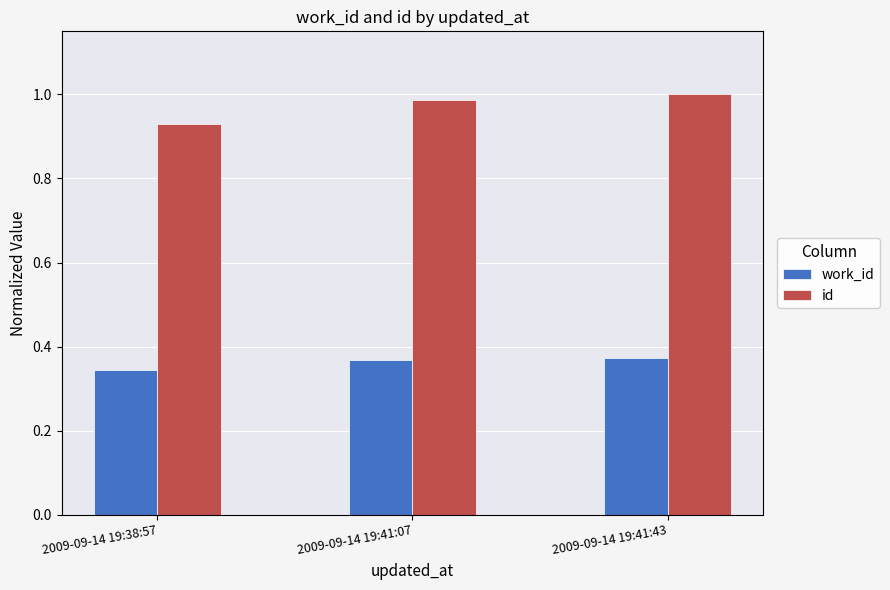

At how many categories does at least one series exceed 0?

3